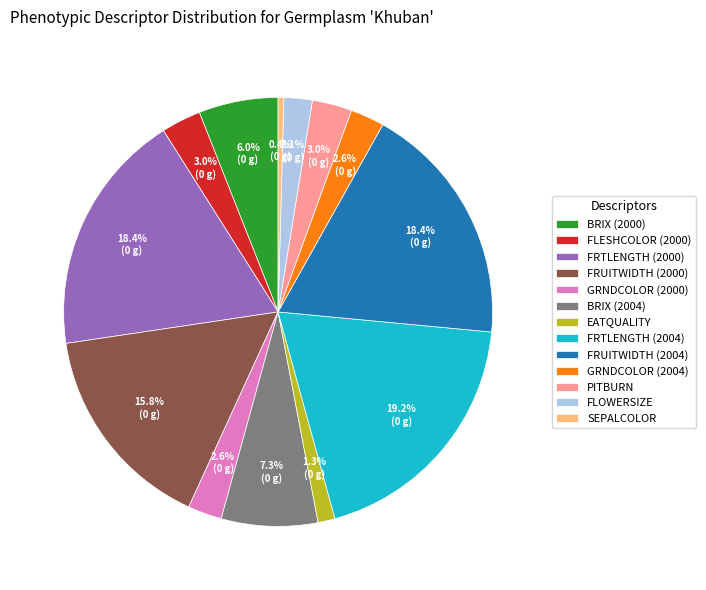

What is the largest slice in the pie chart?

FRTLENGTH (2004)